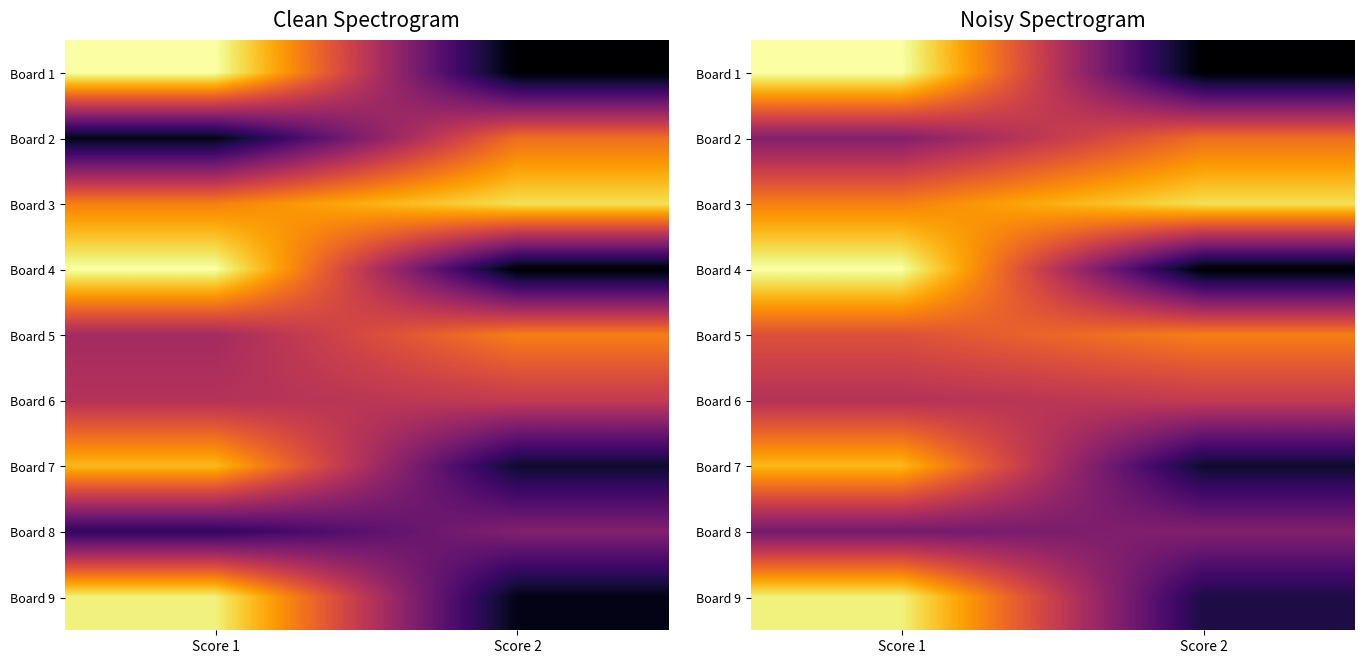

At which category is the sum across all series the highest?

Score 1